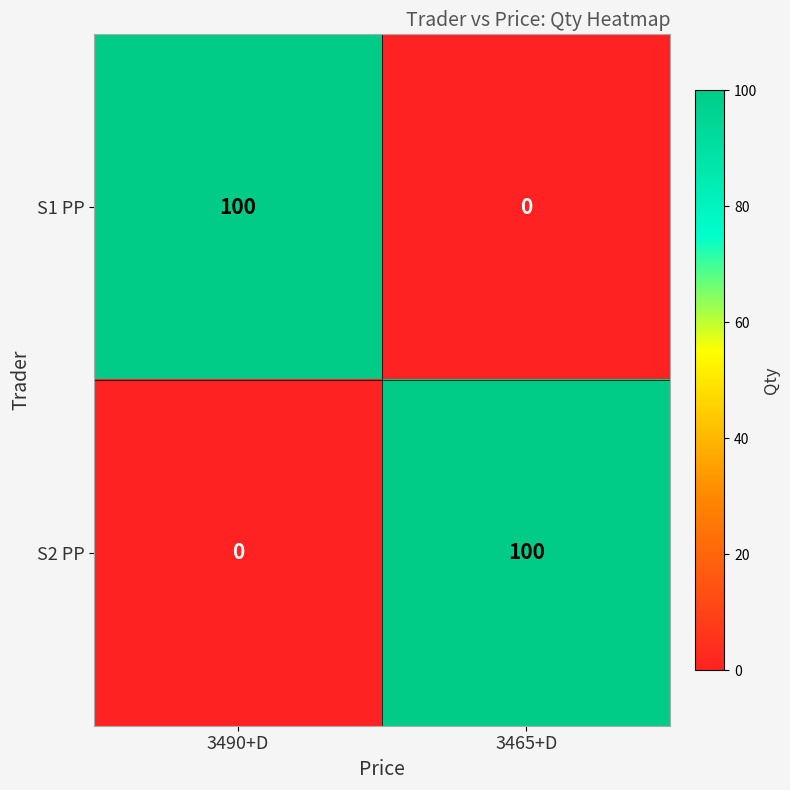

How many data points does each series have?

2